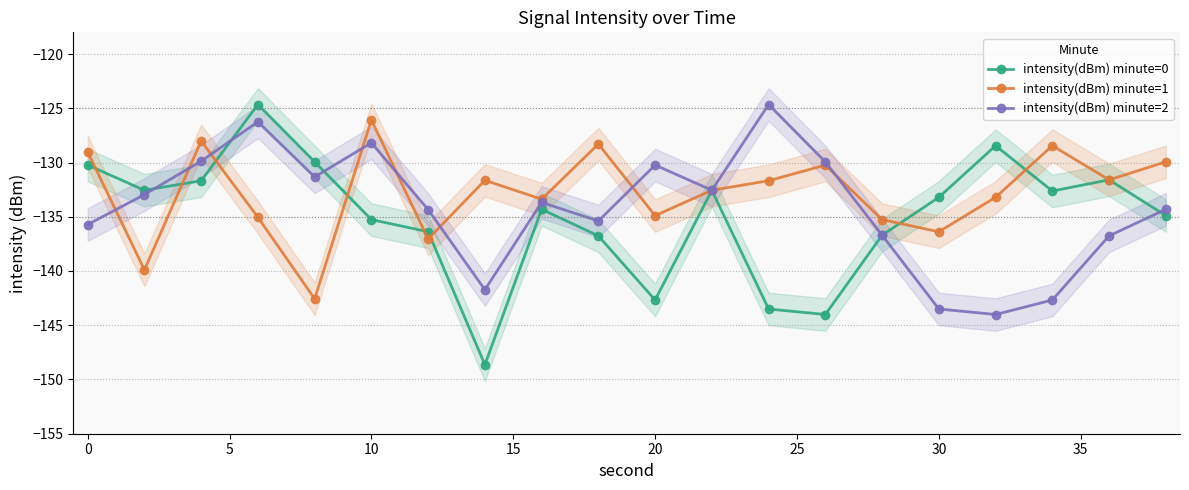

In intensity(dBm) minute=1, how many points are lower than both neighbors (excluding endpoints)?

7